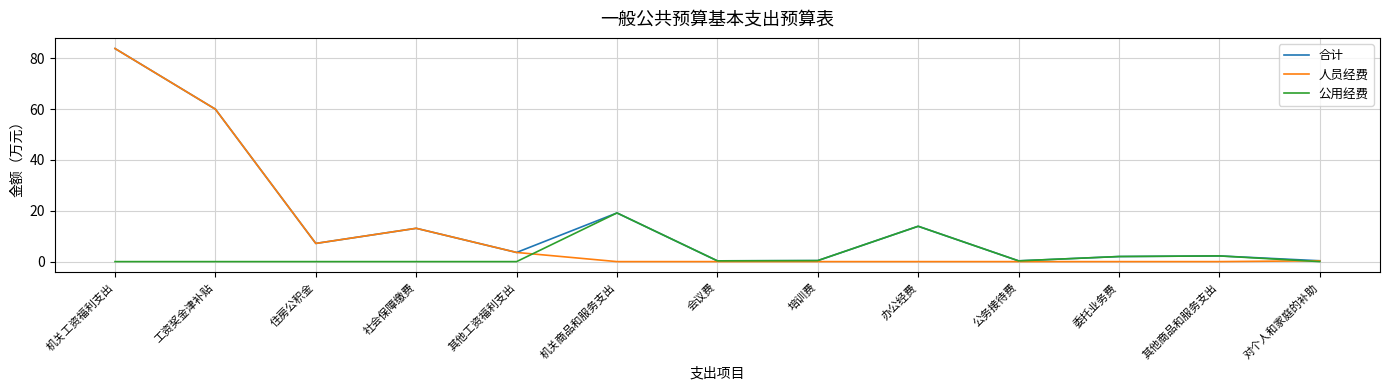

What position from the right is 工资奖金津补贴?

12